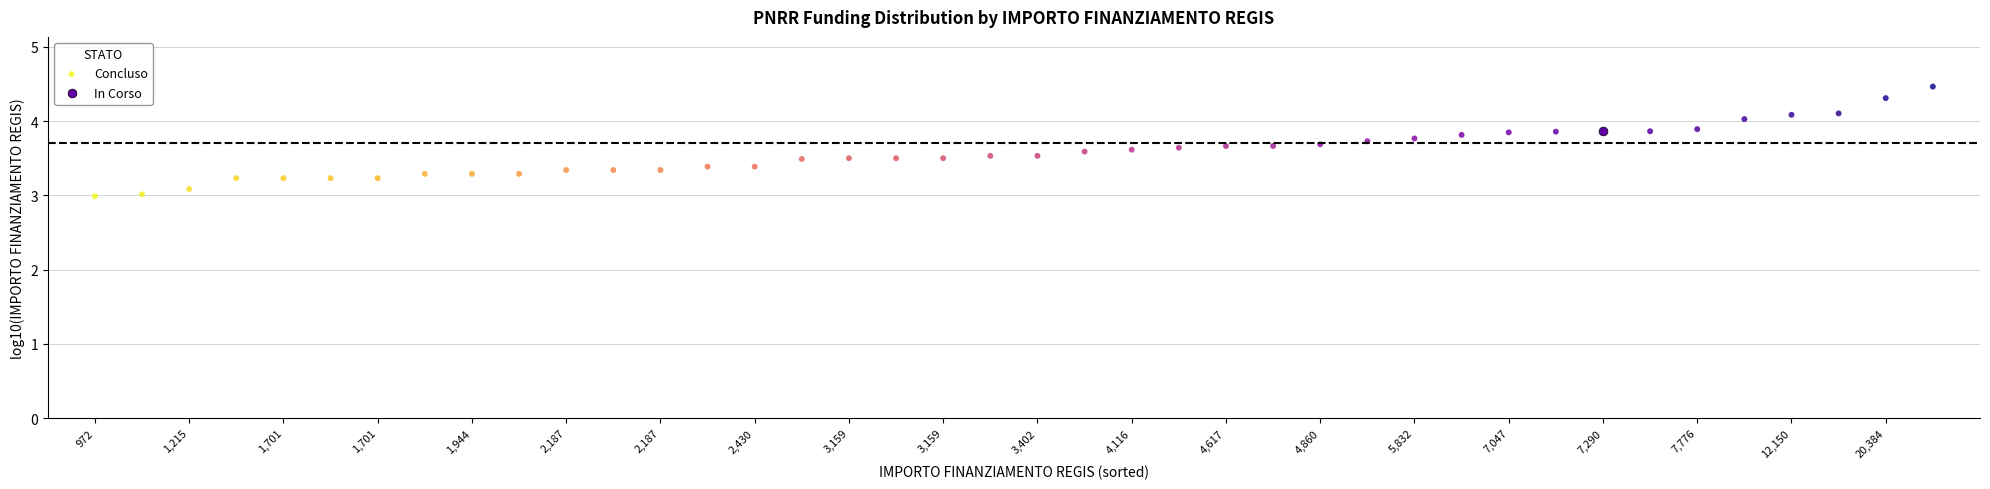

What are all the series names shown in the legend?

Concluso, In Corso